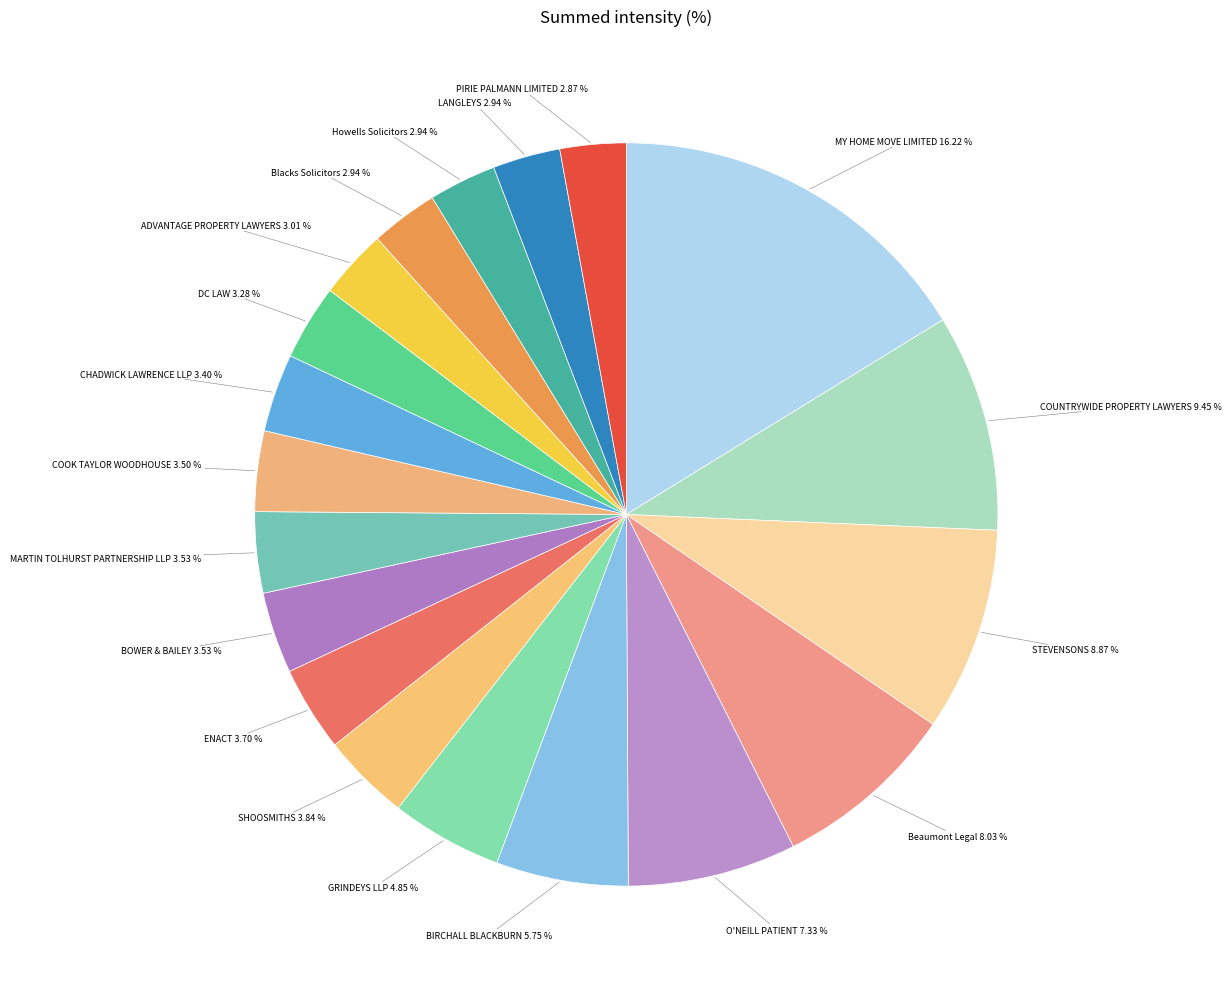

What is the total percentage of ENACT and DC LAW?

7.0%